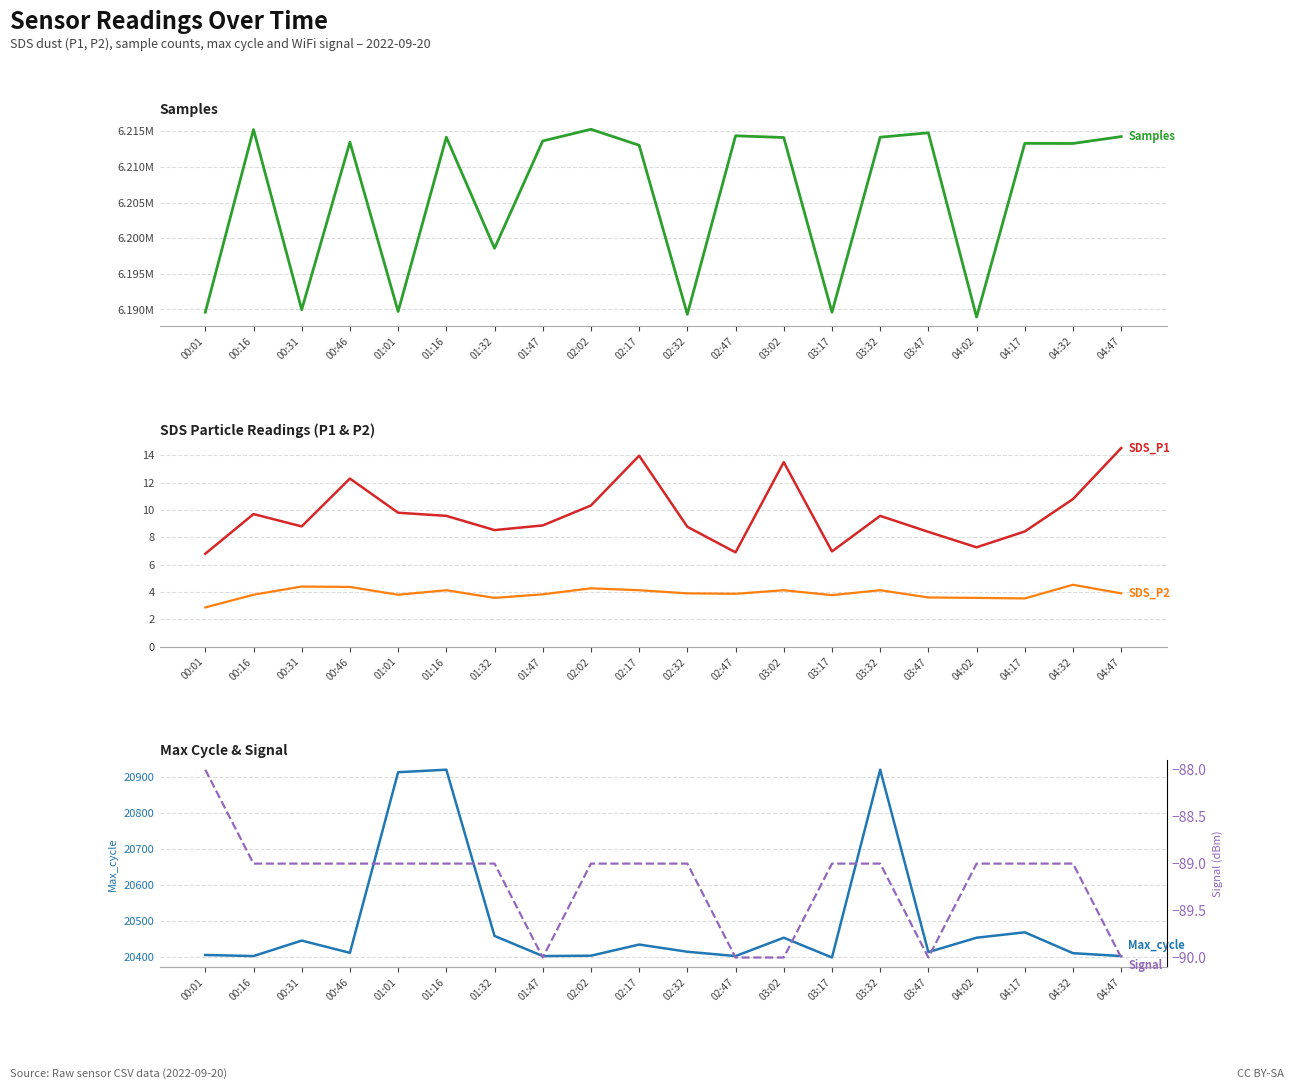

At which category is the sum across all series the highest?

02:02